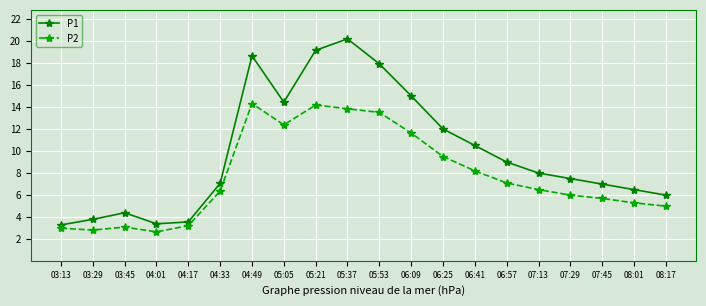

The P2 series shows 6.0 at 07:29. True or false?

True